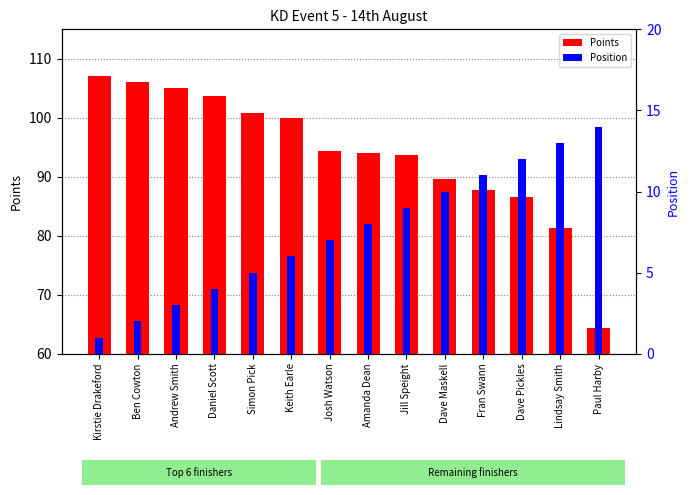

What is the label of the 11th bar from the right?

Daniel Scott